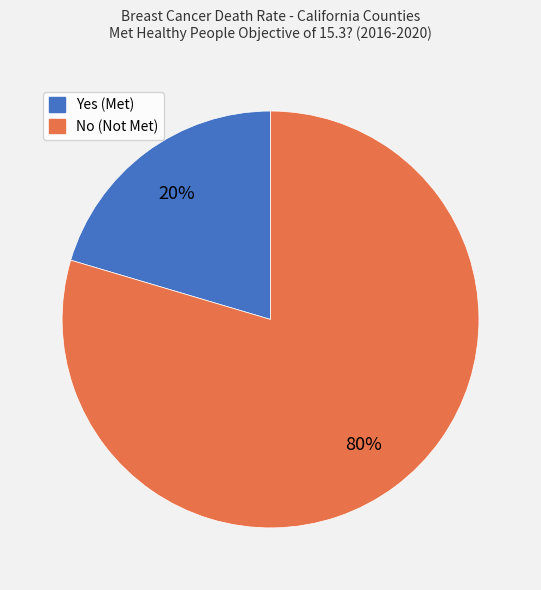

To the nearest percent, what is the average slice percentage?

50%